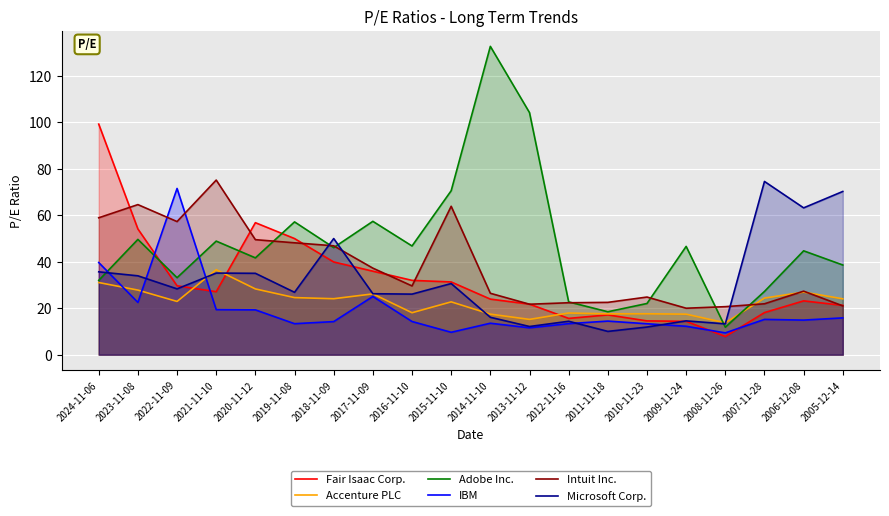

What is the value of the Intuit Inc. point at the 7th from the left?

46.9